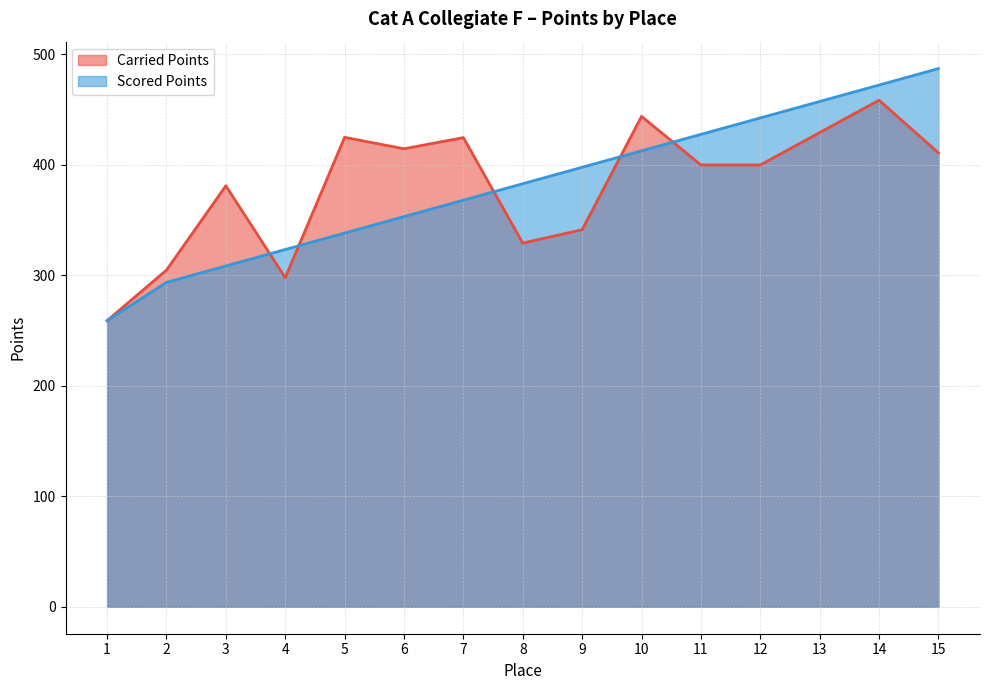

How many data points in Carried Points are above 400?

7